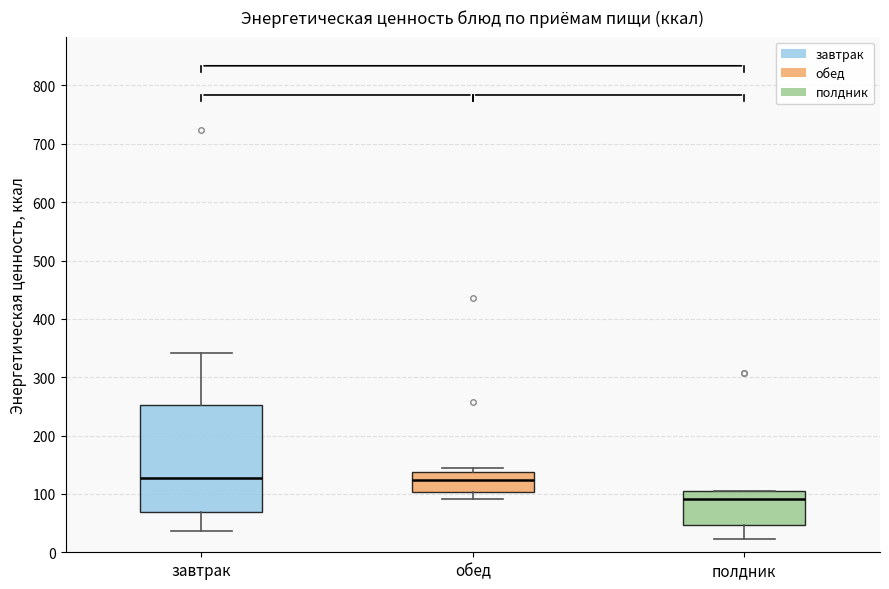

Reading left to right, read every box against the y-axis: the position of its median line, the range the box covers, and the ends of its whiskers. The values are not printed on the chart, so give them approximately, as read against the axis.

завтрак: median 130, box 70 to 250, whiskers 40 to 340
обед: median 120, box 100 to 140, whiskers 90 to 140 (just above the box's upper edge)
полдник: median 90, box 50 to 100, whiskers 20 to 100